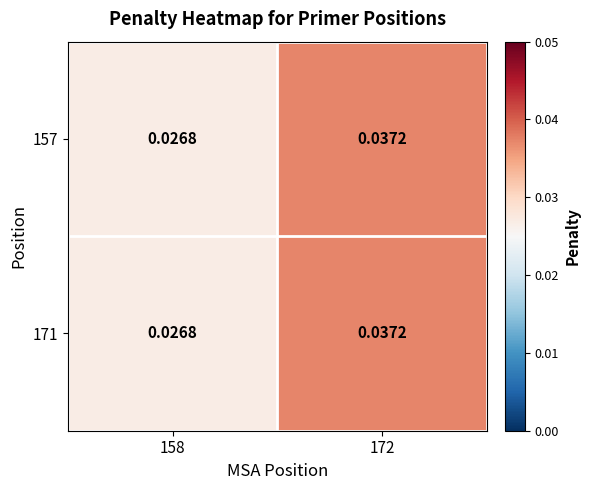

Is the value of 171 at 158 greater than the value of 157 at 172?

No